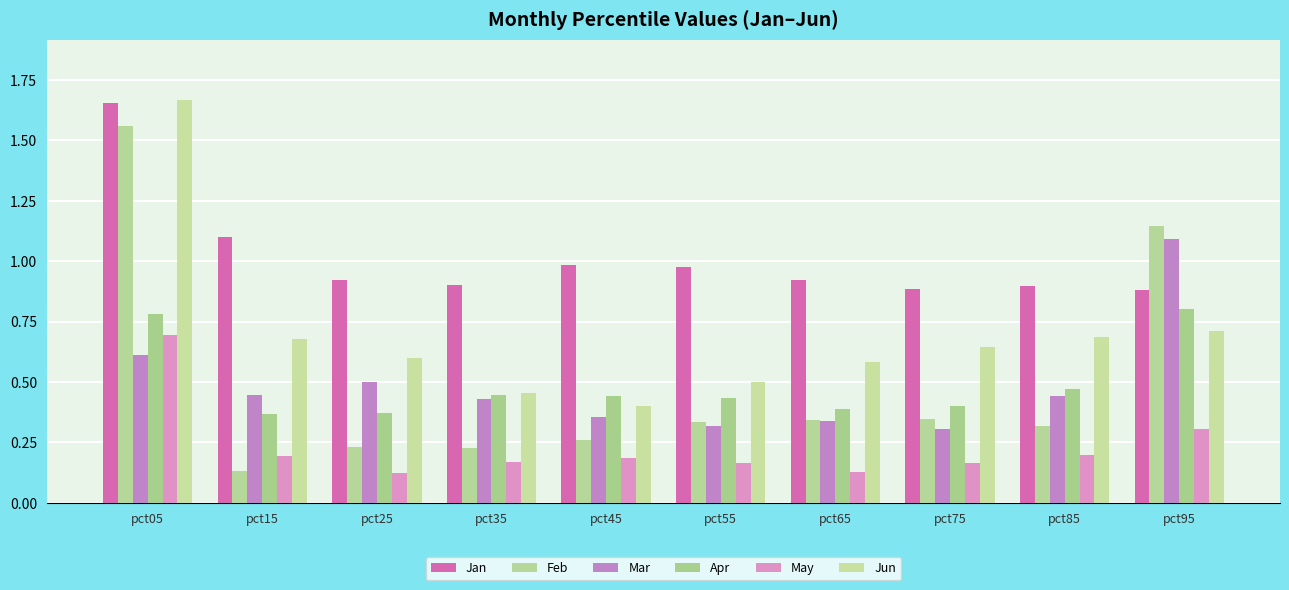

What are all the series names shown in the legend?

Jan, Feb, Mar, Apr, May, Jun